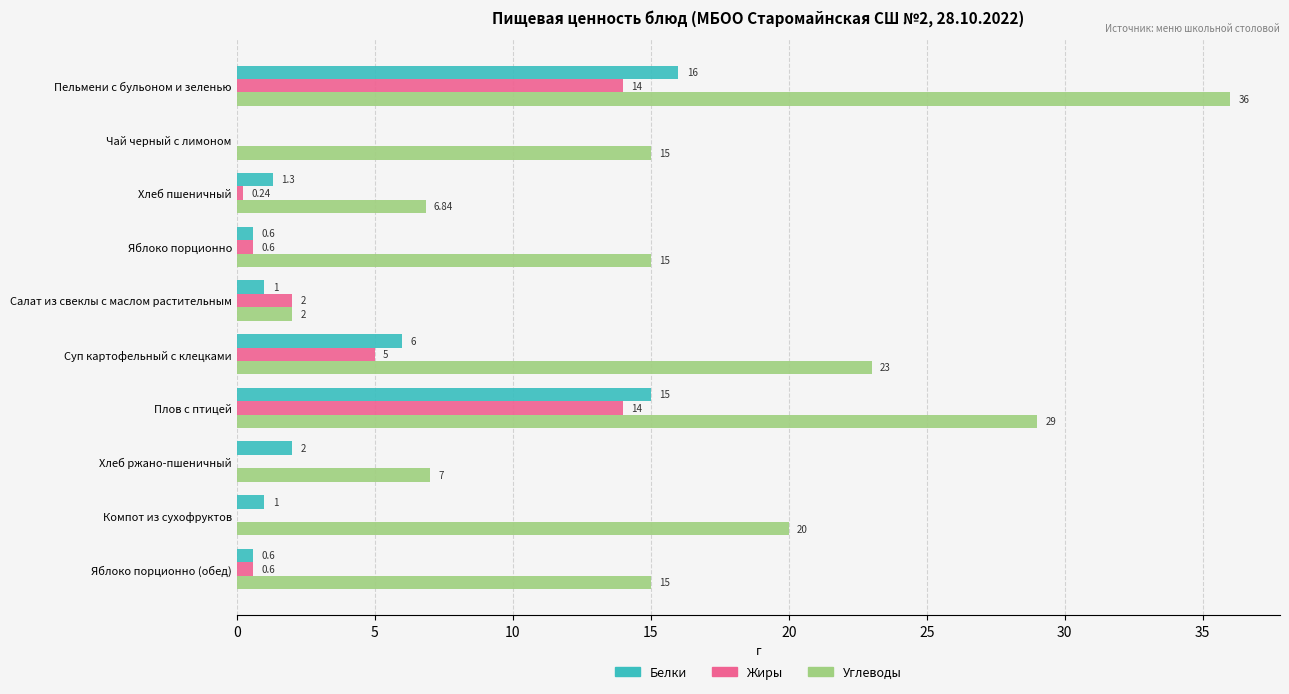

At which label is Жиры closest to 7?

Суп картофельный с клецками